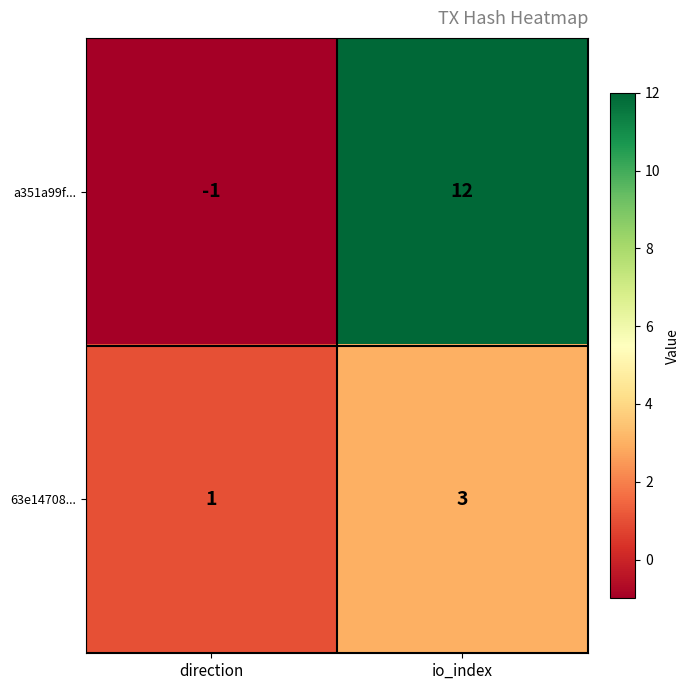

What is the average value of the a351a99f... series?

6